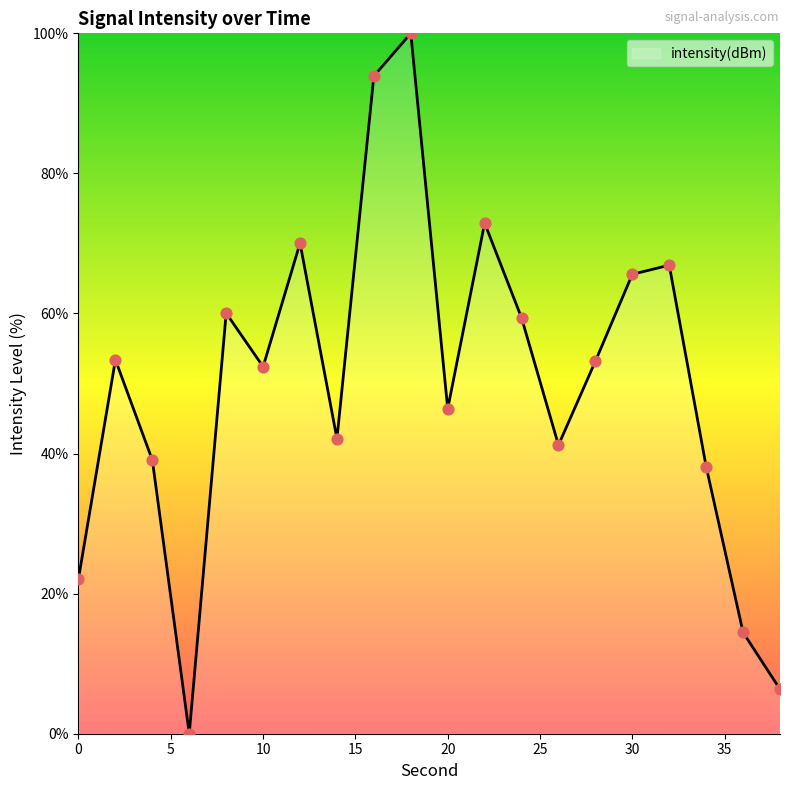

What is the maximum value shown in the chart?

100.0